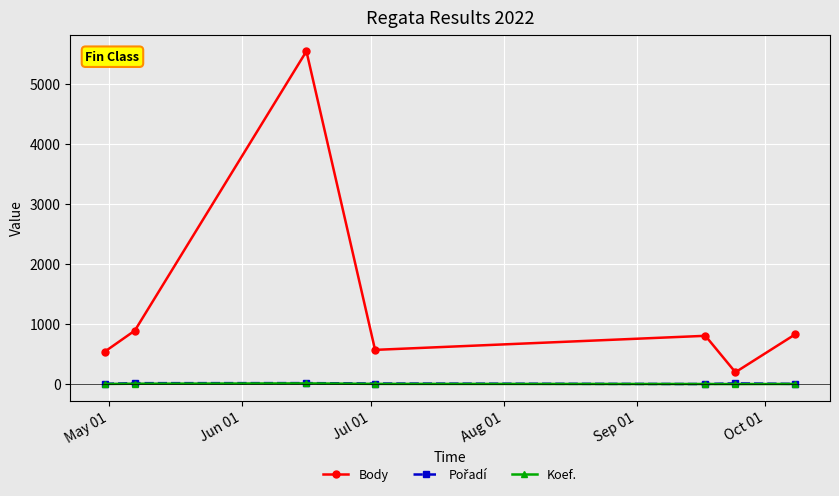

What is the greatest value displayed?

5539